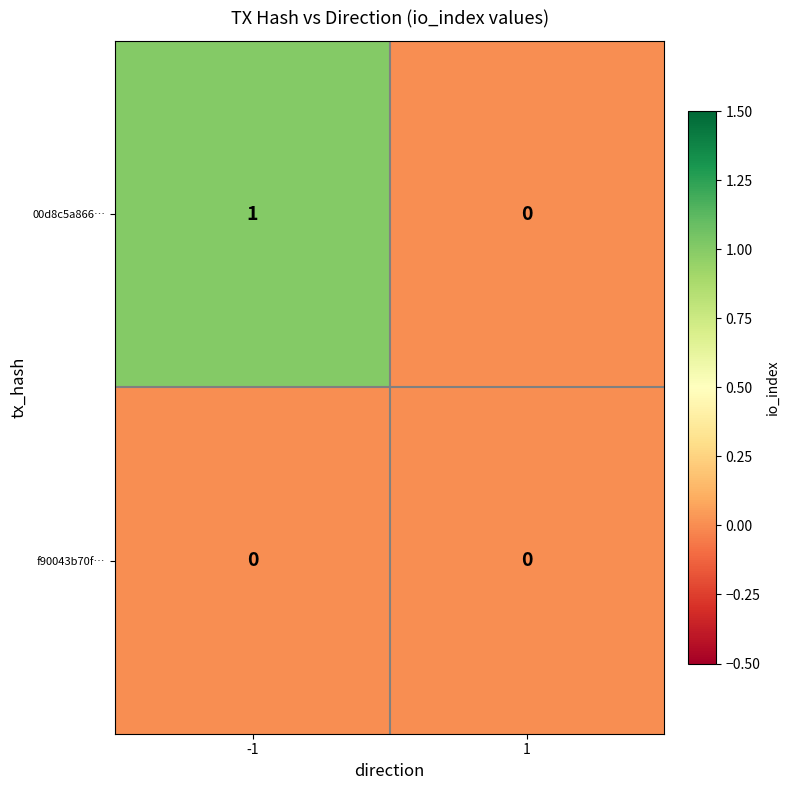

How many distinct data groups are displayed?

2